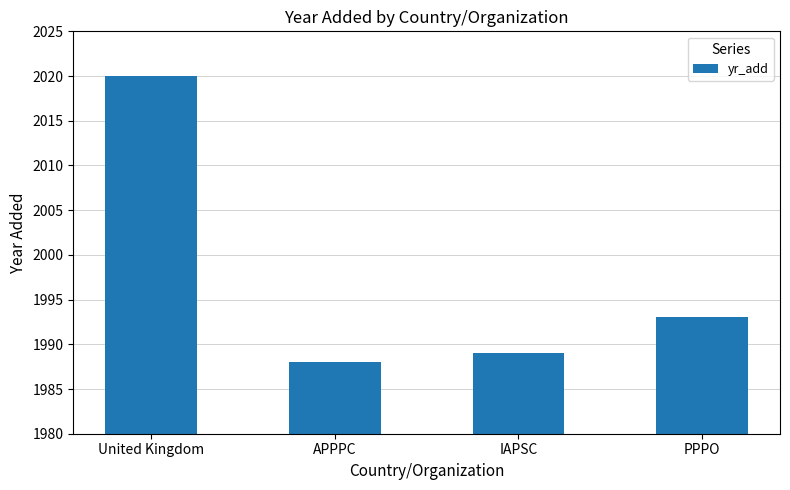

Rank the categories by value from highest to lowest.

United Kingdom, PPPO, IAPSC, APPPC